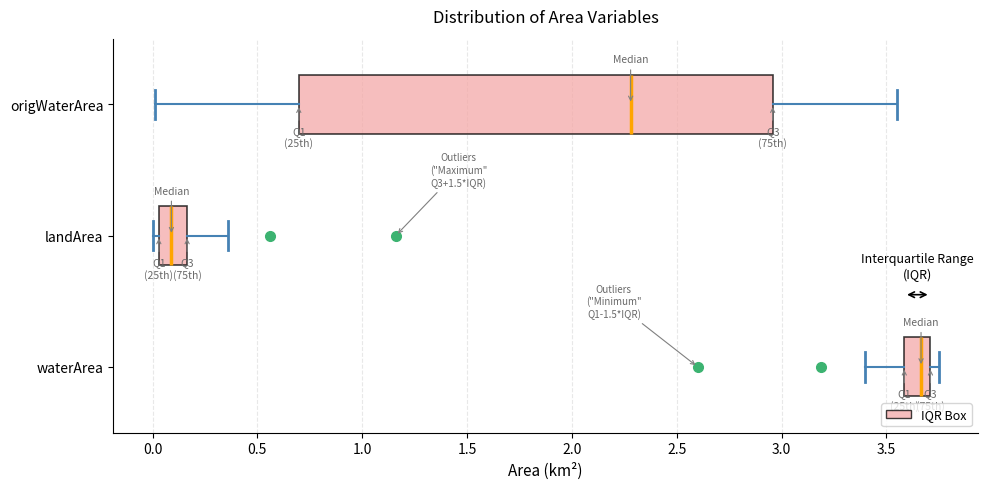

Reading bottom to top, transcribe this box plot: for each box, give where its median line is, the range the box spans, and where its two whiskers end, as read against the x-axis. The values are not printed on the chart, so give them approximately, as read against the axis.

waterArea: median 3.65, box 3.60 to 3.70, whiskers 3.40 to 3.75
landArea: median 0.10, box 0.05 to 0.15, whiskers 0.00 to 0.35
origWaterArea: median 2.30, box 0.70 to 2.95, whiskers 0.00 to 3.55